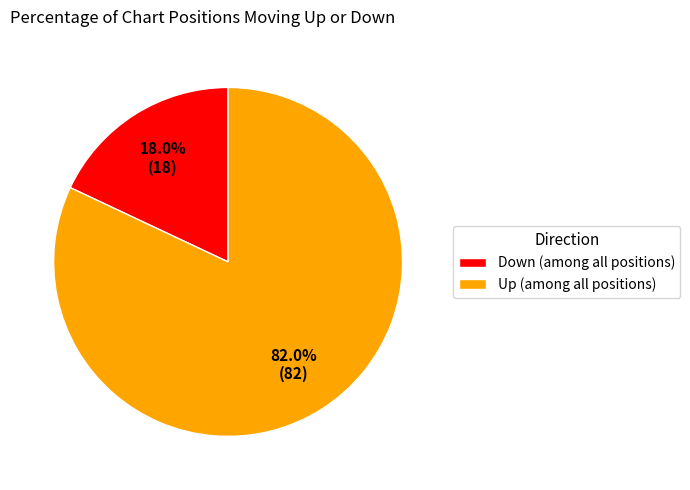

How many segments does this pie chart have?

2